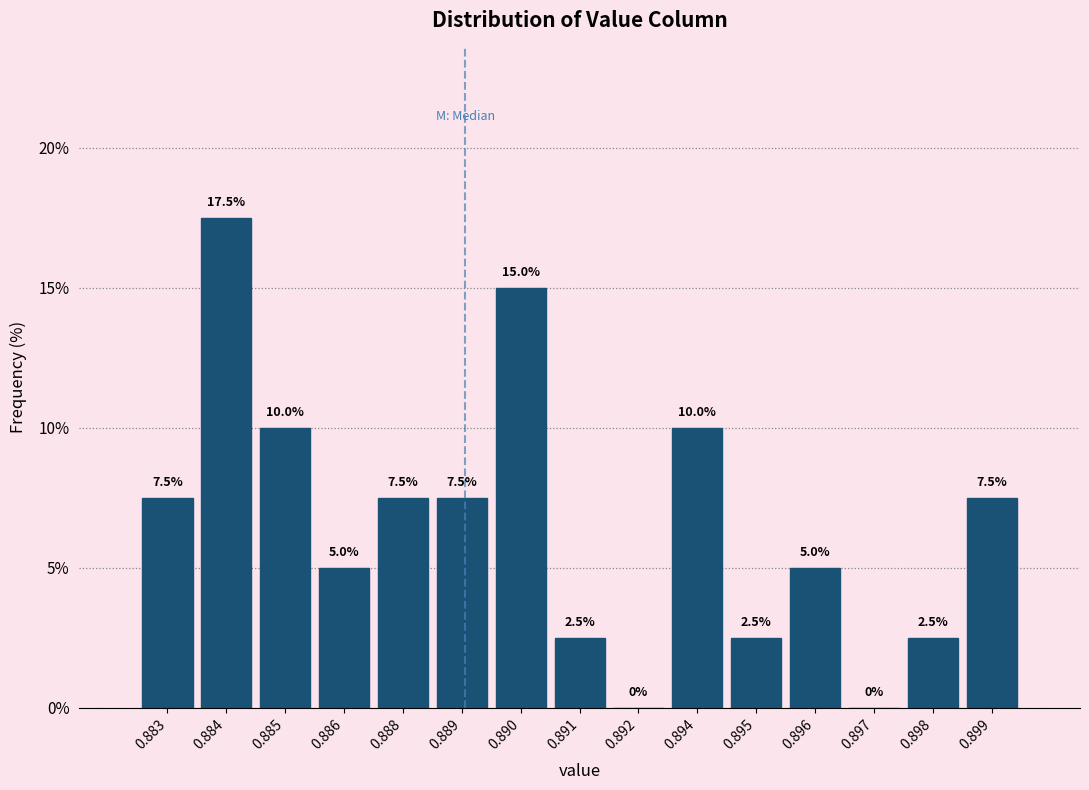

Reading left to right, what are all the values shown in this chart?

0.883=7.5	0.884=17.5	0.885=10.0	0.886=5.0	0.888=7.5	0.889=7.5	0.890=15.0	0.891=2.5	0.892=0.0	0.894=10.0	0.895=2.5	0.896=5.0	0.897=0.0	0.898=2.5	0.899=7.5